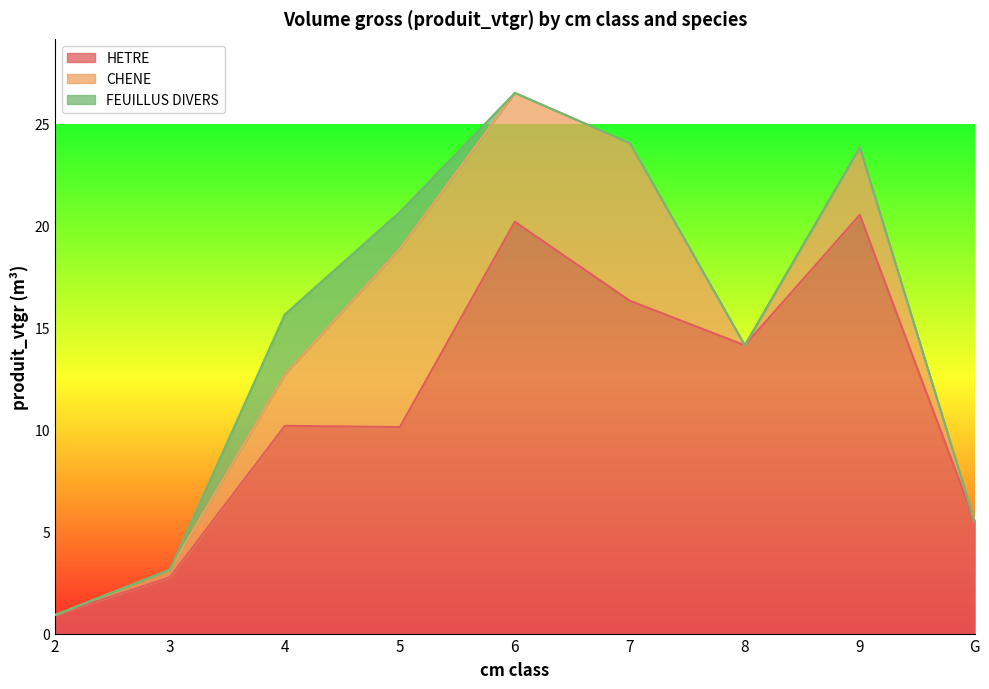

What is the total value across all series at 4?

15.6